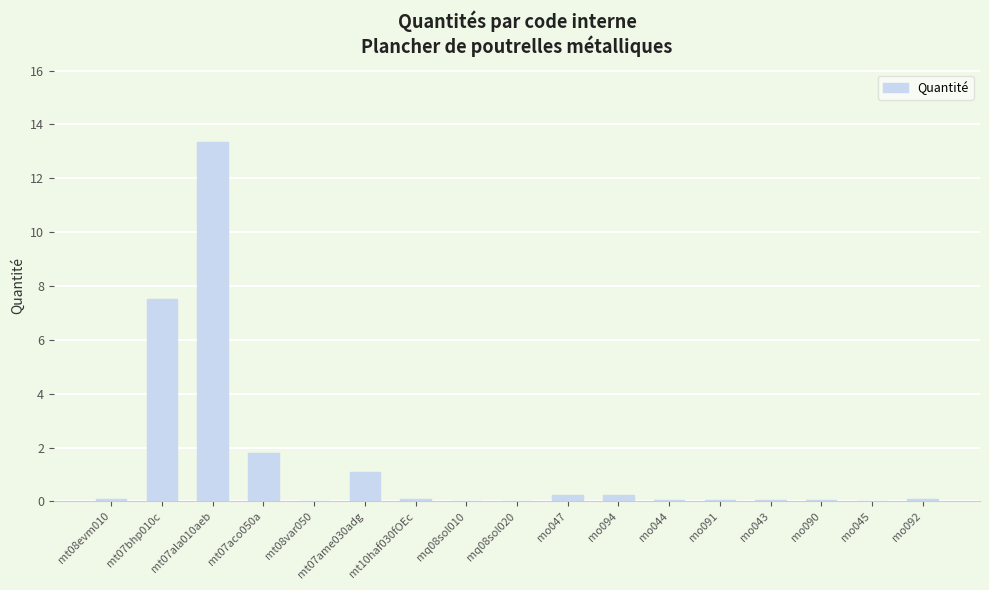

What is the change in value from mt07aco050a to mt07ame030adg?

-0.7